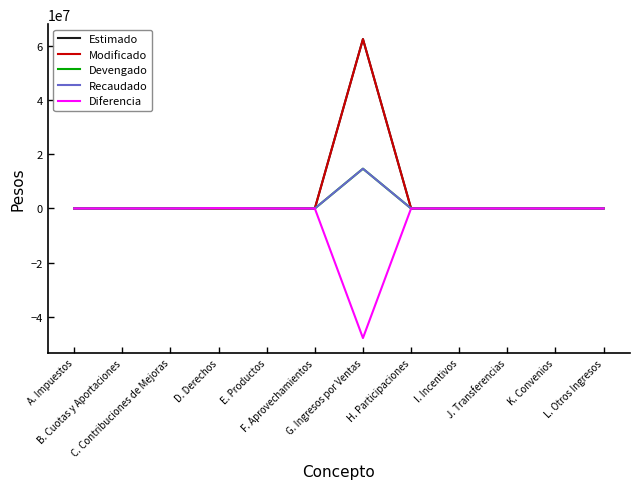

What is the label of the 8th point from the left?

H. Participaciones